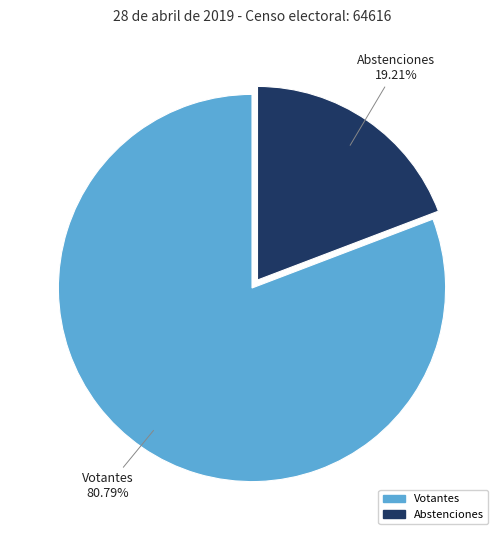

What percentage do Votantes and Abstenciones together represent?

100.0%